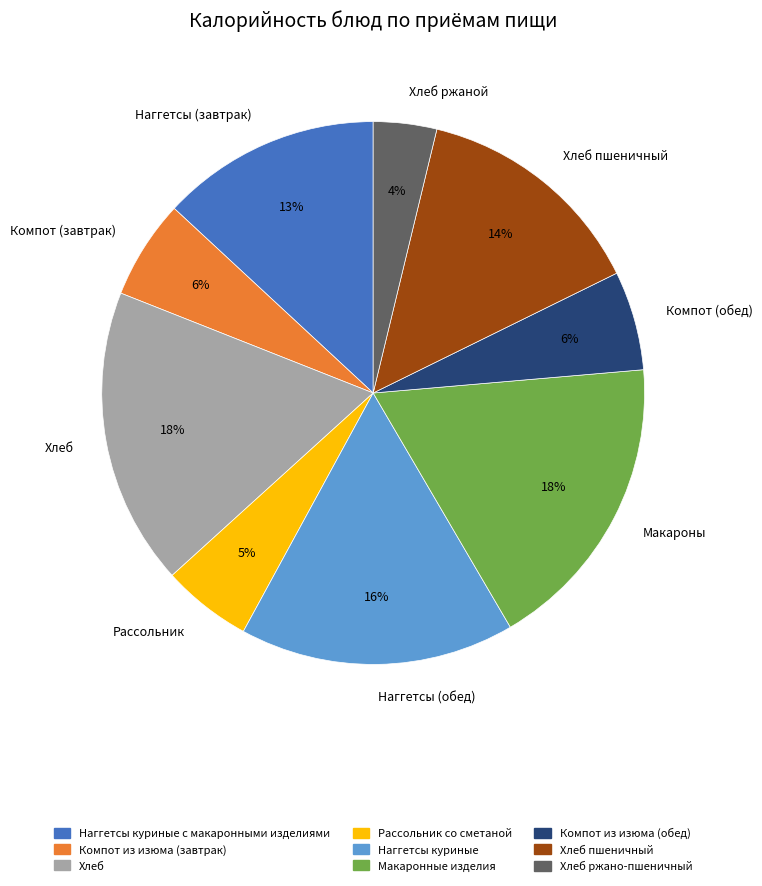

Count the number of slices in the pie.

9